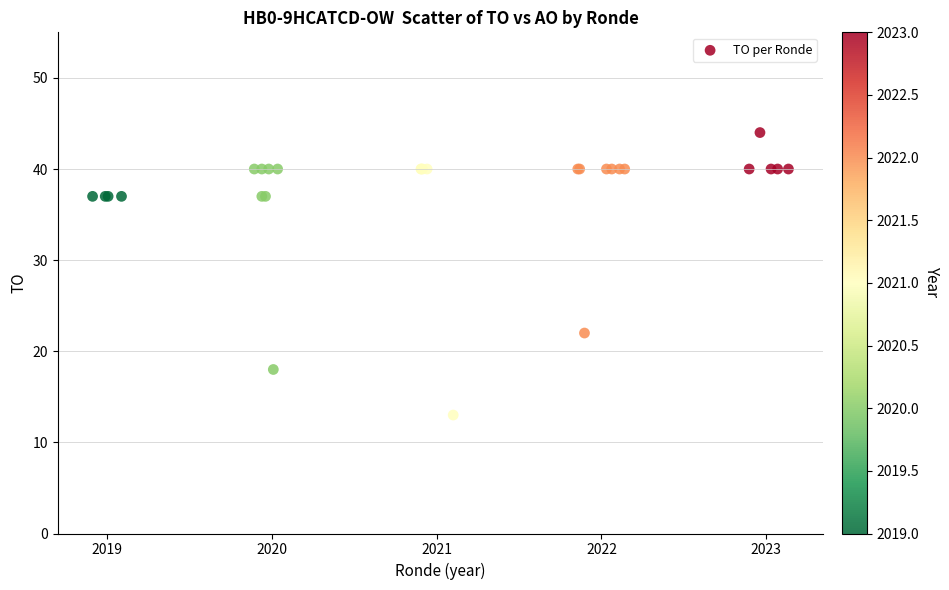

What Y value in the scatter plot is closest to 28?

22